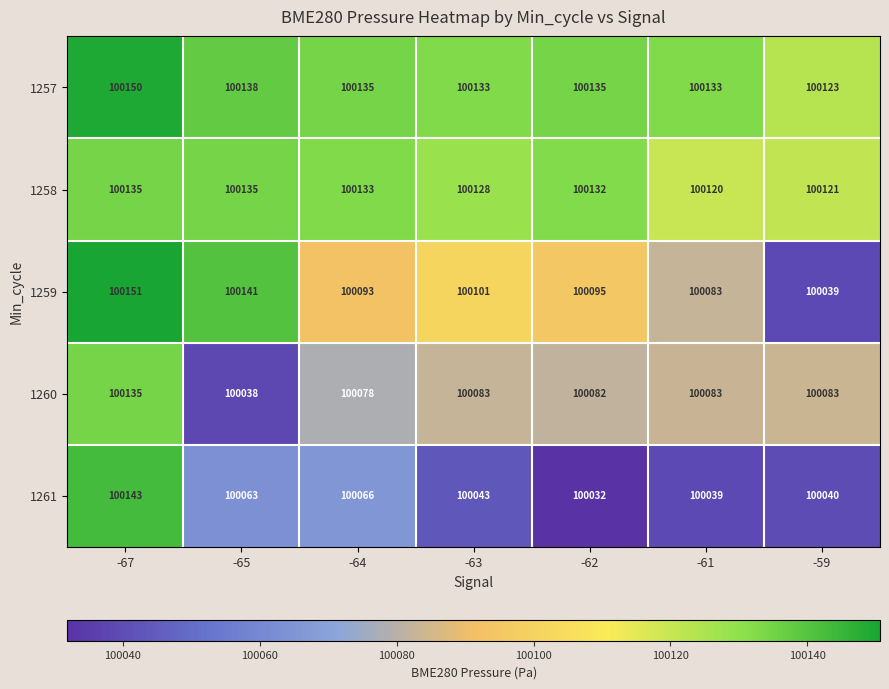

Read the 1260 value at -62, to the nearest 10.

100080